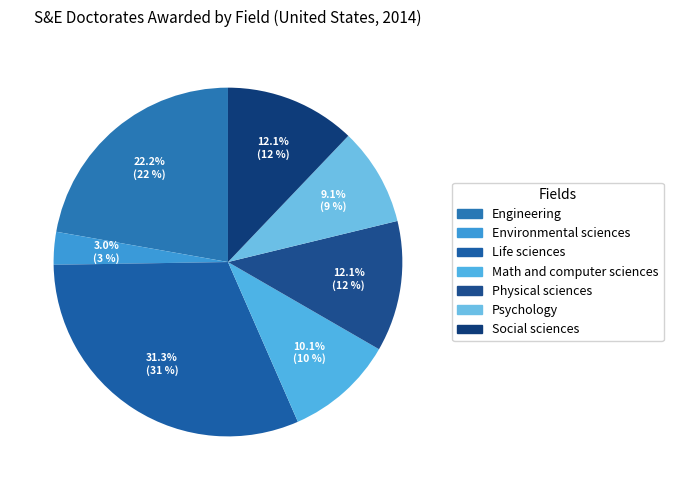

Count the number of slices in the pie.

7